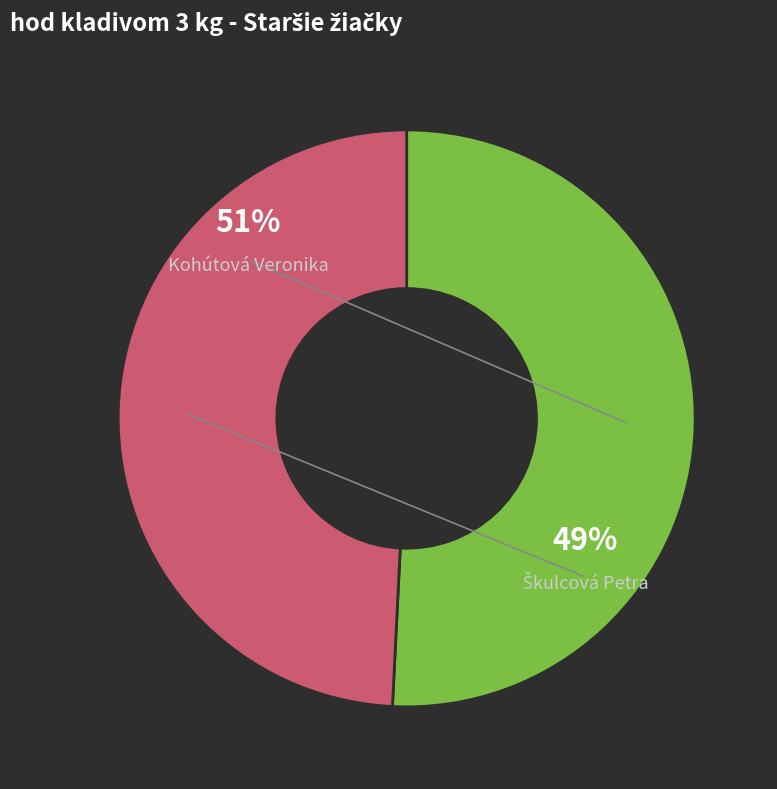

What percentage is the Škulcová Petra slice, to the nearest percent?

49%